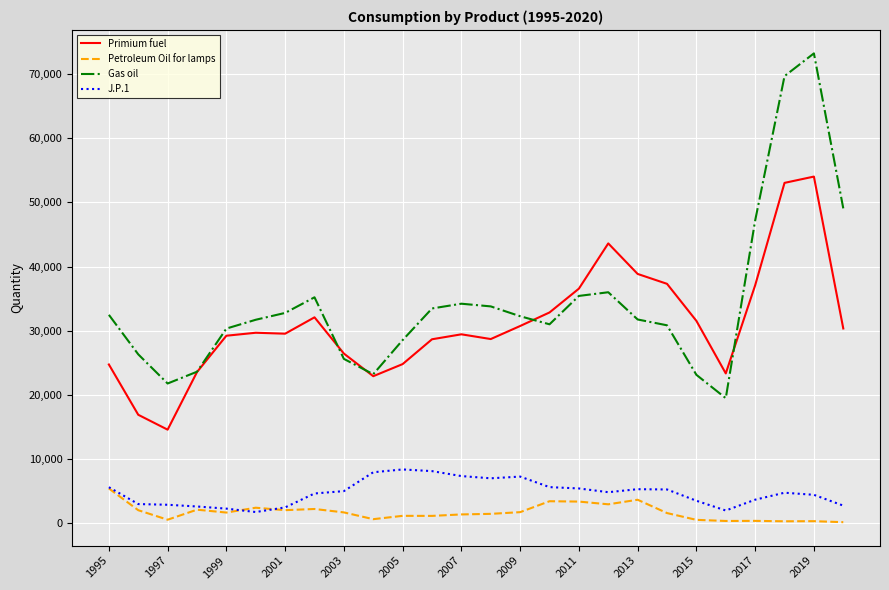

What is the maximum value shown in the chart?

73246.0